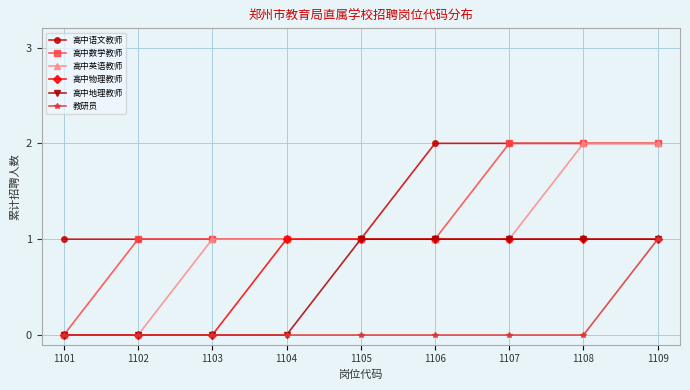

Between 1103 and 1104, which series saw the biggest shift?

高中物理教师